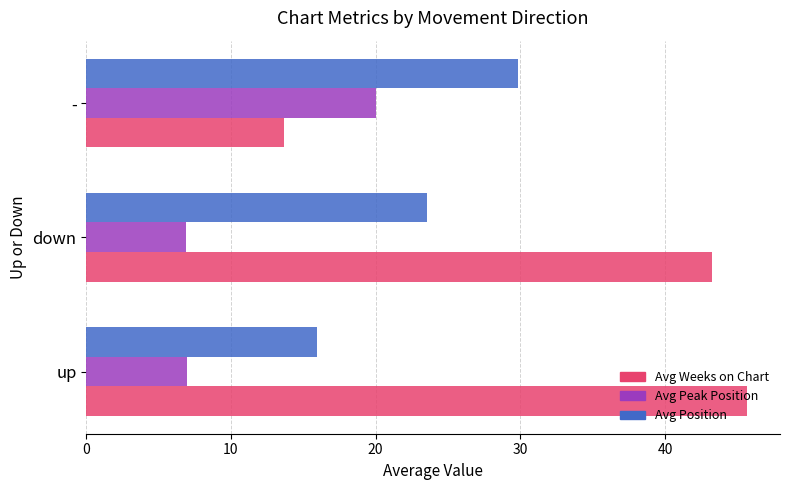

Between up and down, which series saw the biggest shift?

Avg Position